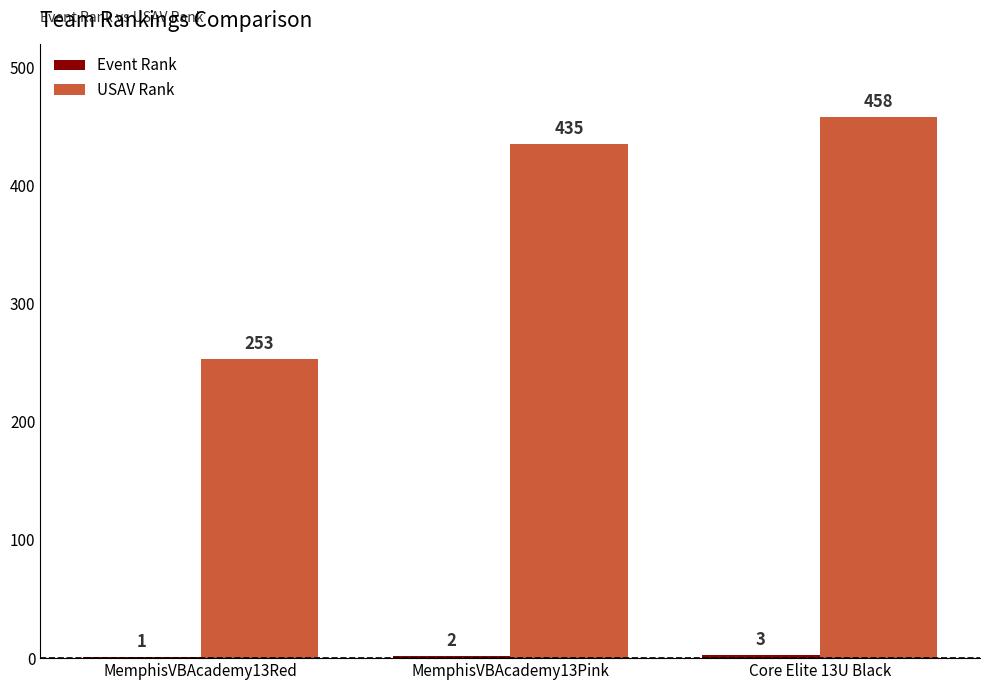

What is the sum of all USAV Rank values?

1146